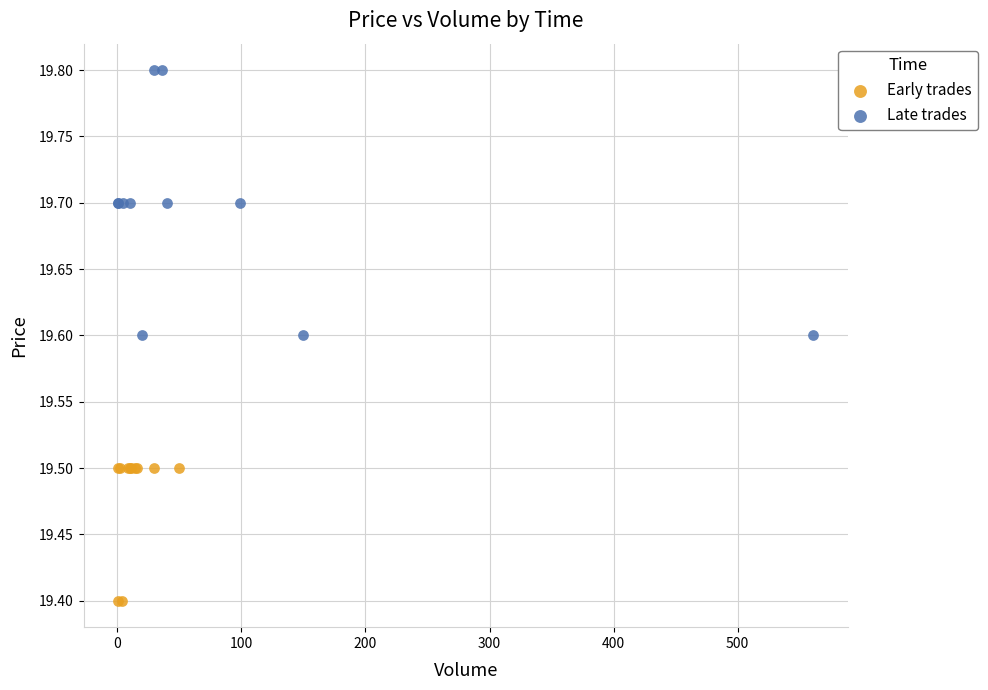

Which series contains the lowest Y value?

Early trades